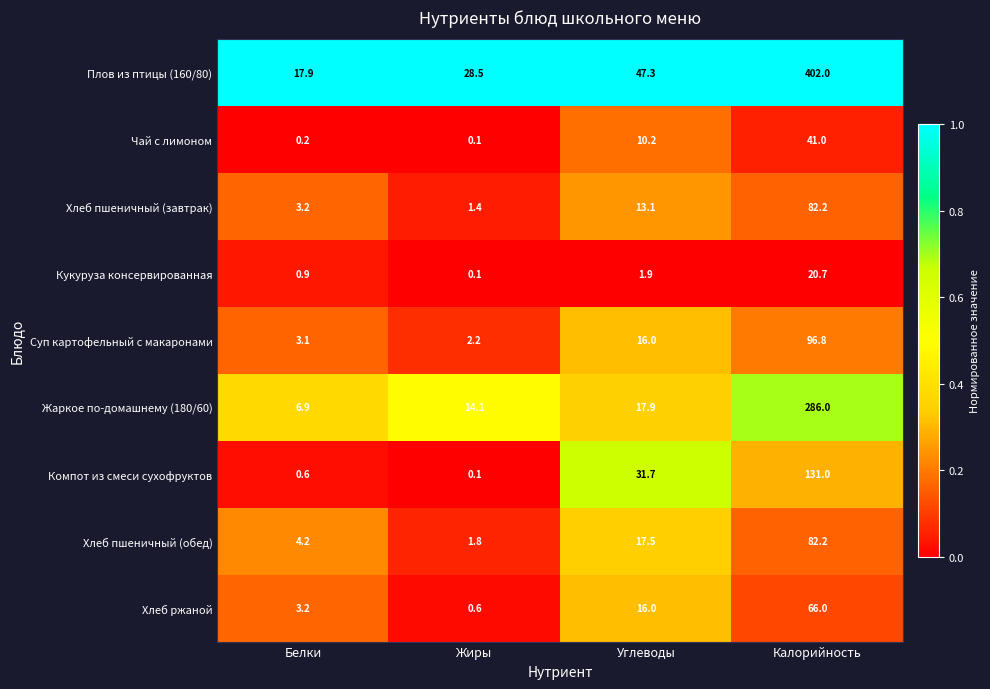

How many values in the Чай с лимоном series are below 10?

2